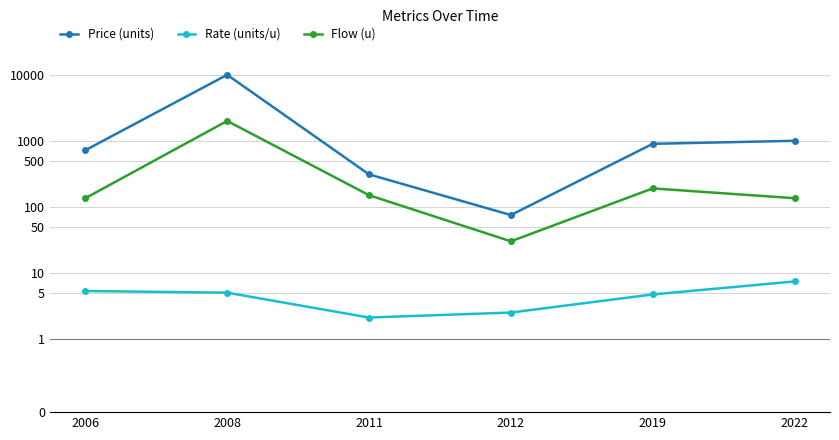

True or false: Rate (units/u) and Price (units) cross at least once.

False